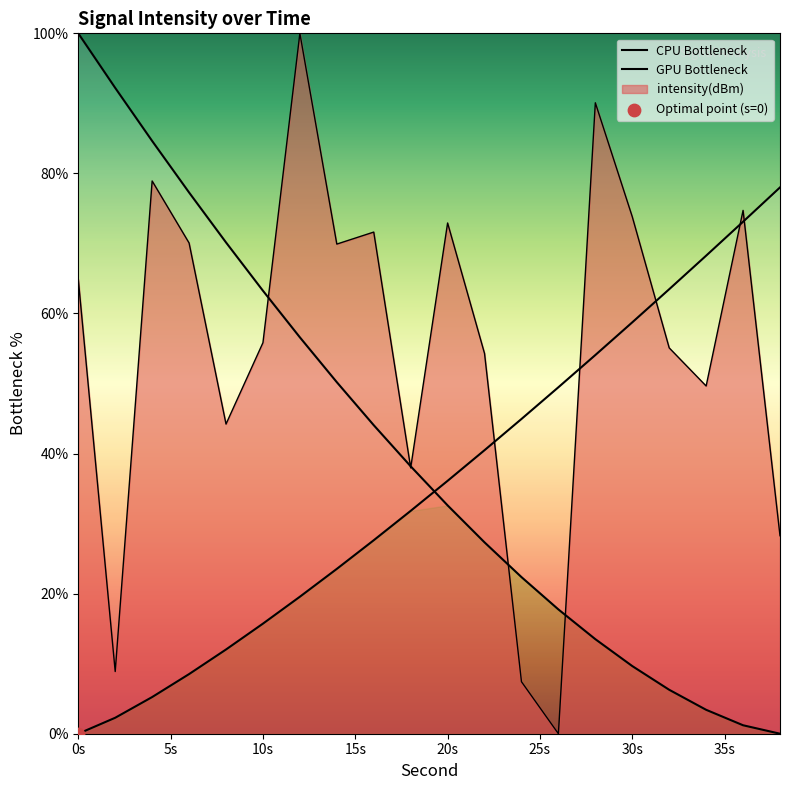

Is the value of CPU Bottleneck at 16 greater than the value of GPU Bottleneck at 17?

No